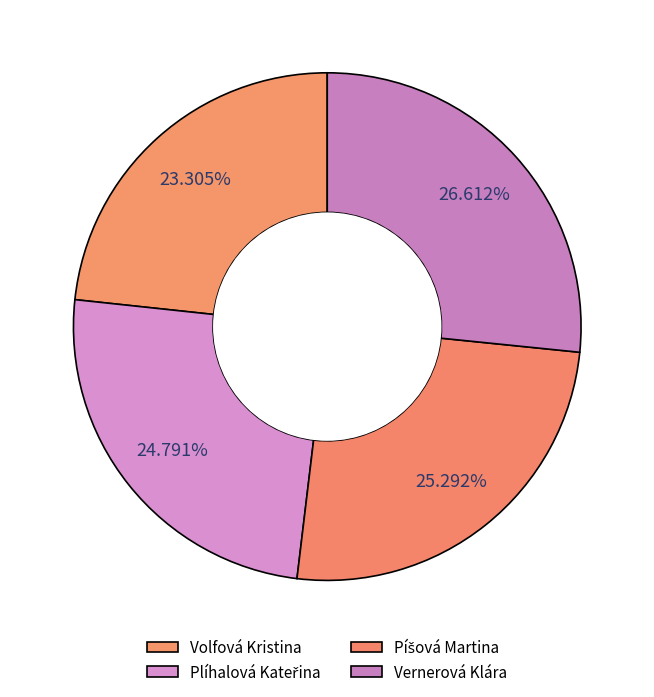

How many slices are in this pie chart?

4